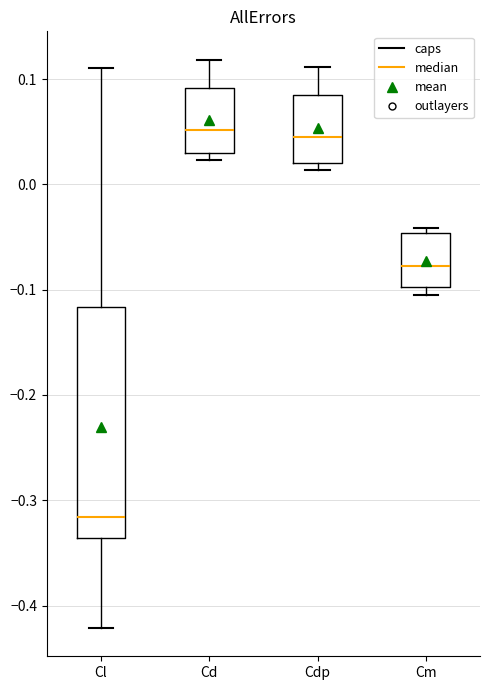

Reading left to right, transcribe this box plot: for each box, give where its median line is, the range the box spans, and where its two whiskers end, as read against the y-axis. The values are not printed on the chart, so give them approximately, as read against the axis.

Cl: median -0.32, box -0.34 to -0.12, whiskers -0.42 to 0.11
Cd: median 0.05, box 0.03 to 0.09, whiskers 0.02 to 0.12
Cdp: median 0.05, box 0.02 to 0.09, whiskers 0.01 to 0.11
Cm: median -0.08, box -0.10 to -0.05, whiskers -0.10 (just below the box's lower edge) to -0.04